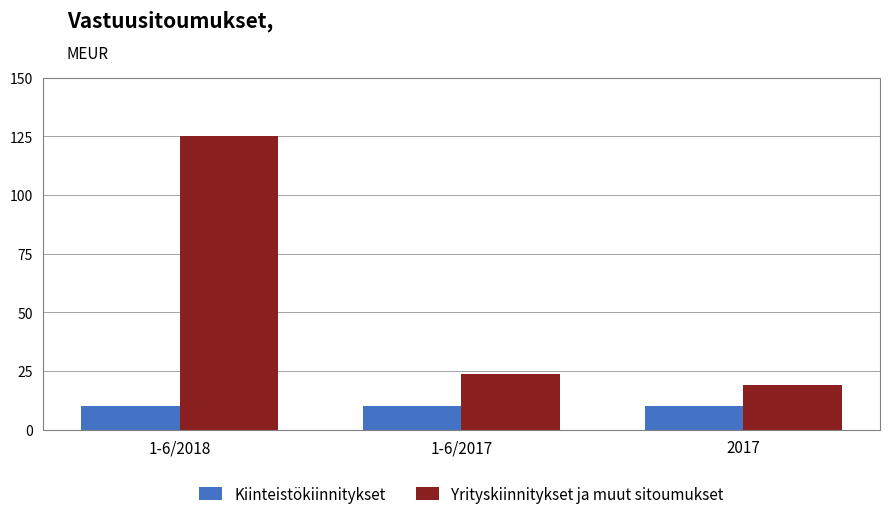

Count the number of data series in this chart.

2